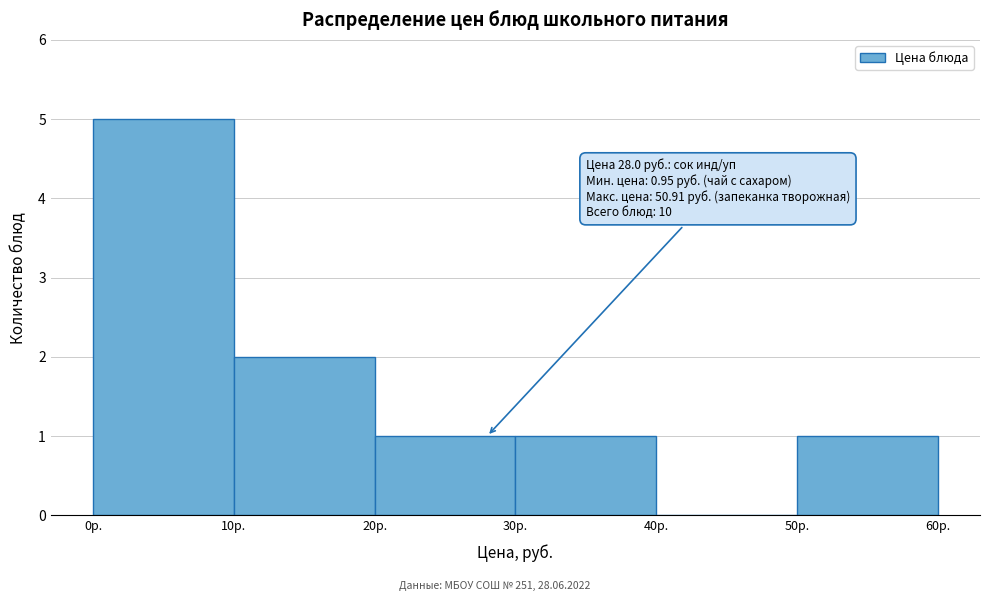

Over which range of the x-axis is the bar tallest?

0 to 10